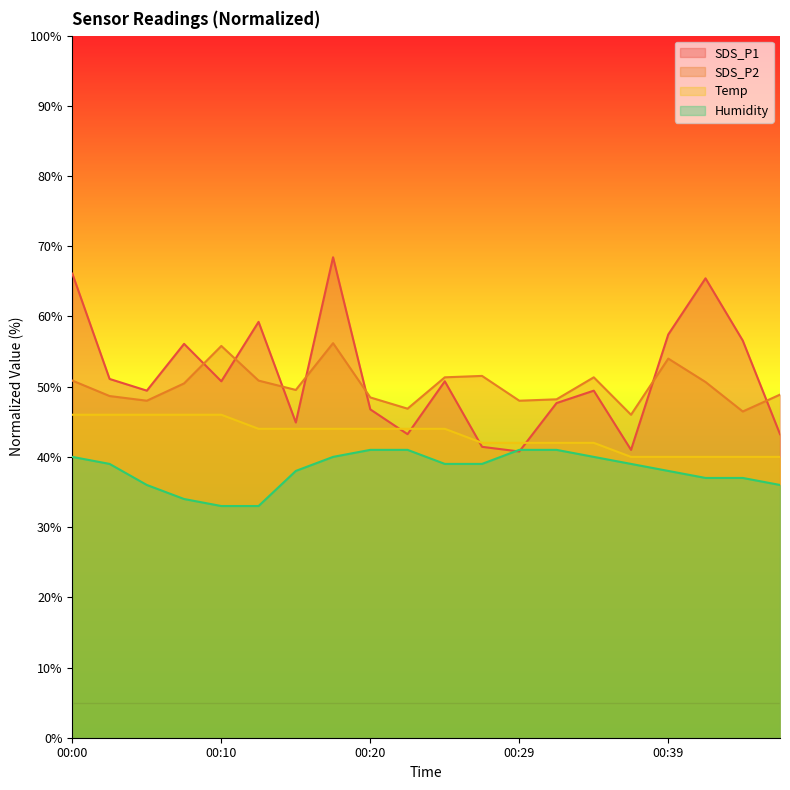

True or false: SDS_P2 and Humidity cross at least once.

False